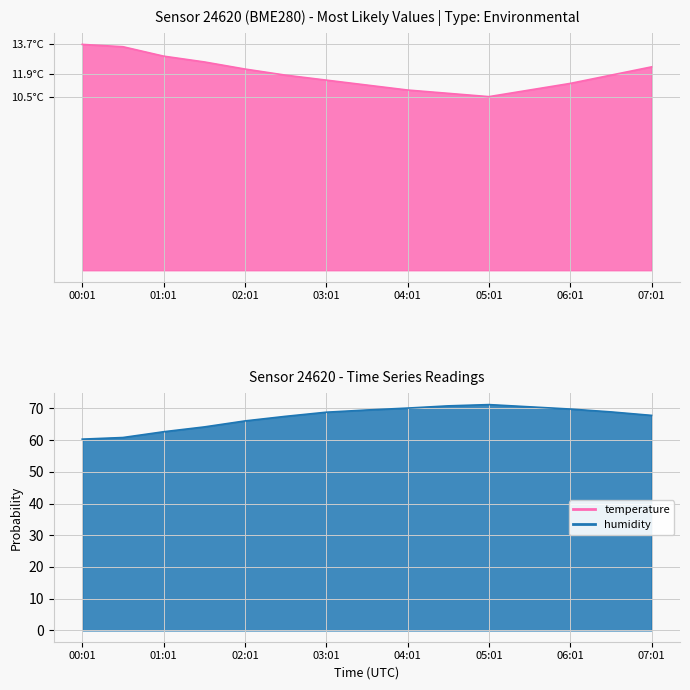

Which category has the lowest value in the humidity series?

00:01